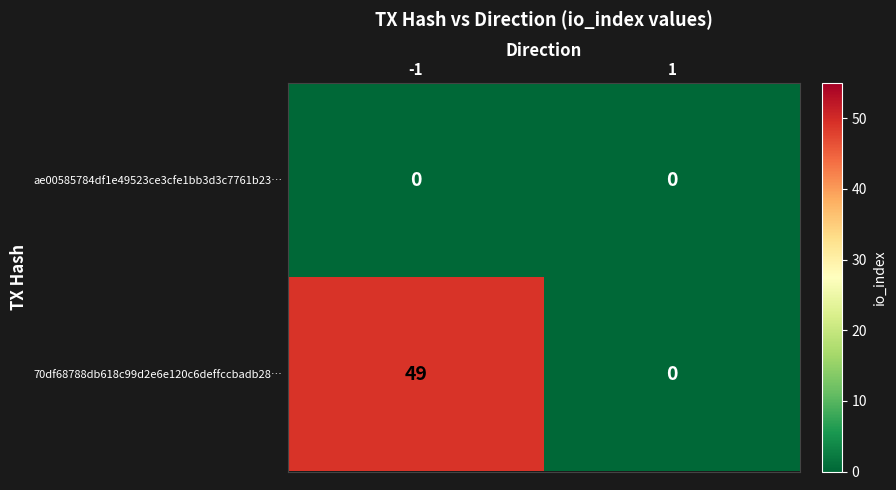

What is the difference between the 70df68788db618c99d2e6e120c6deffccbadb28… values at 1 and -1?

49